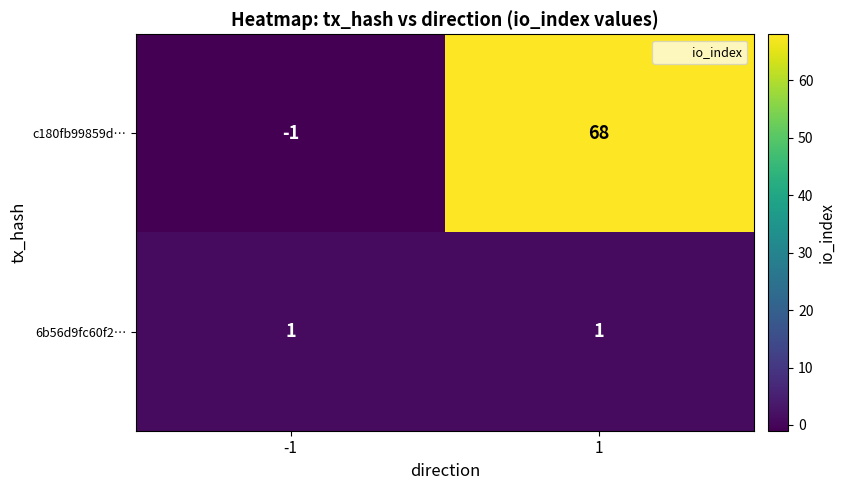

What is the difference between the highest and lowest values at 1?

67